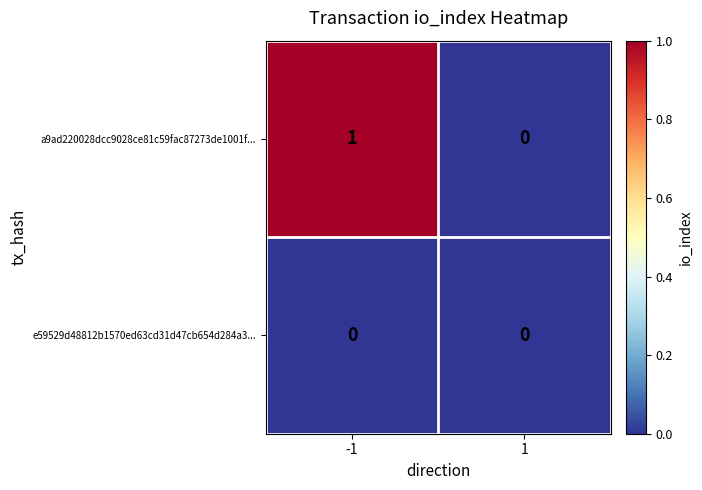

The e59529d48812b1570ed63cd31d47cb654d284a3... series shows 0 at 1. True or false?

True